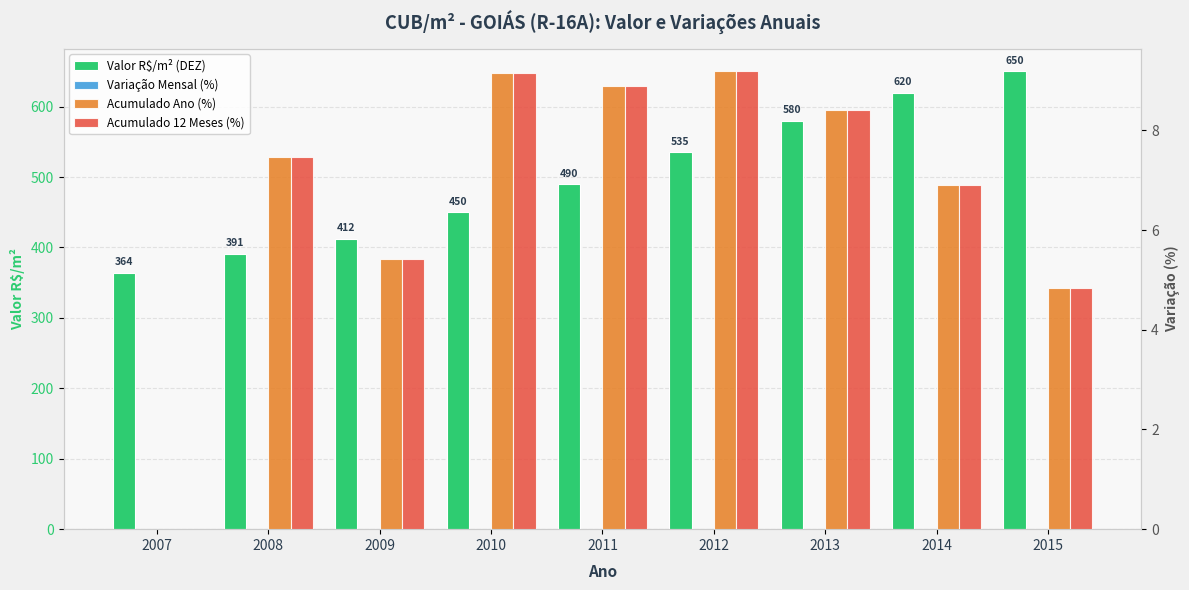

How many values in the Valor R$/m² (DEZ) series exceed 490?

4